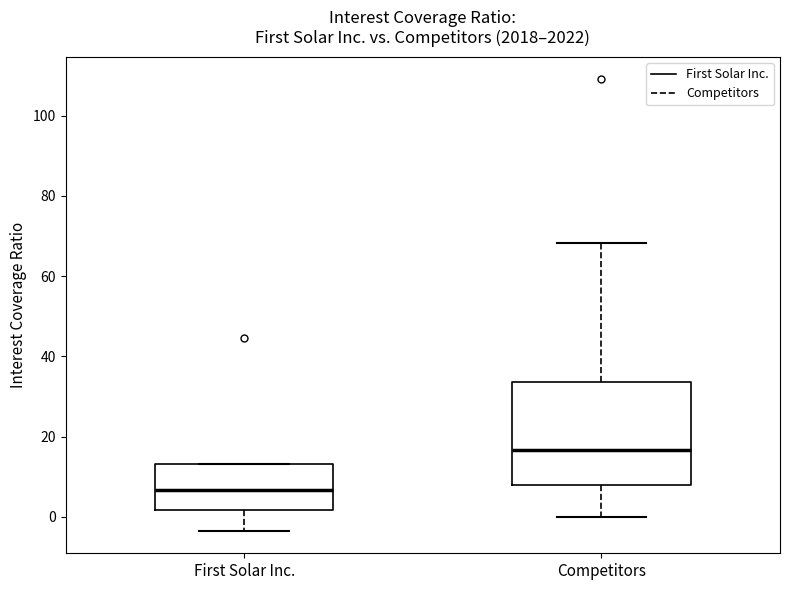

Comparing the boxes themselves (not the whiskers), which one is the tallest?

Competitors